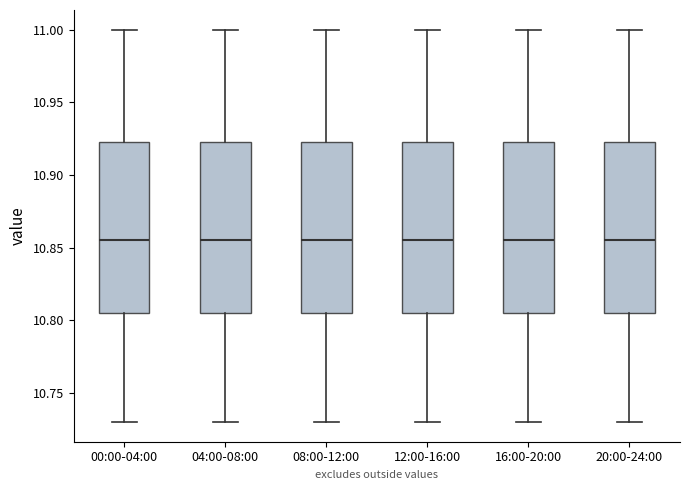

Reading left to right, read every box against the y-axis: the position of its median line, the range the box covers, and the ends of its whiskers. The values are not printed on the chart, so give them approximately, as read against the axis.

00:00-04:00: median 10.855, box 10.805 to 10.925, whiskers 10.730 to 11.000
04:00-08:00: median 10.855, box 10.805 to 10.925, whiskers 10.730 to 11.000
08:00-12:00: median 10.855, box 10.805 to 10.925, whiskers 10.730 to 11.000
12:00-16:00: median 10.855, box 10.805 to 10.925, whiskers 10.730 to 11.000
16:00-20:00: median 10.855, box 10.805 to 10.925, whiskers 10.730 to 11.000
20:00-24:00: median 10.855, box 10.805 to 10.925, whiskers 10.730 to 11.000